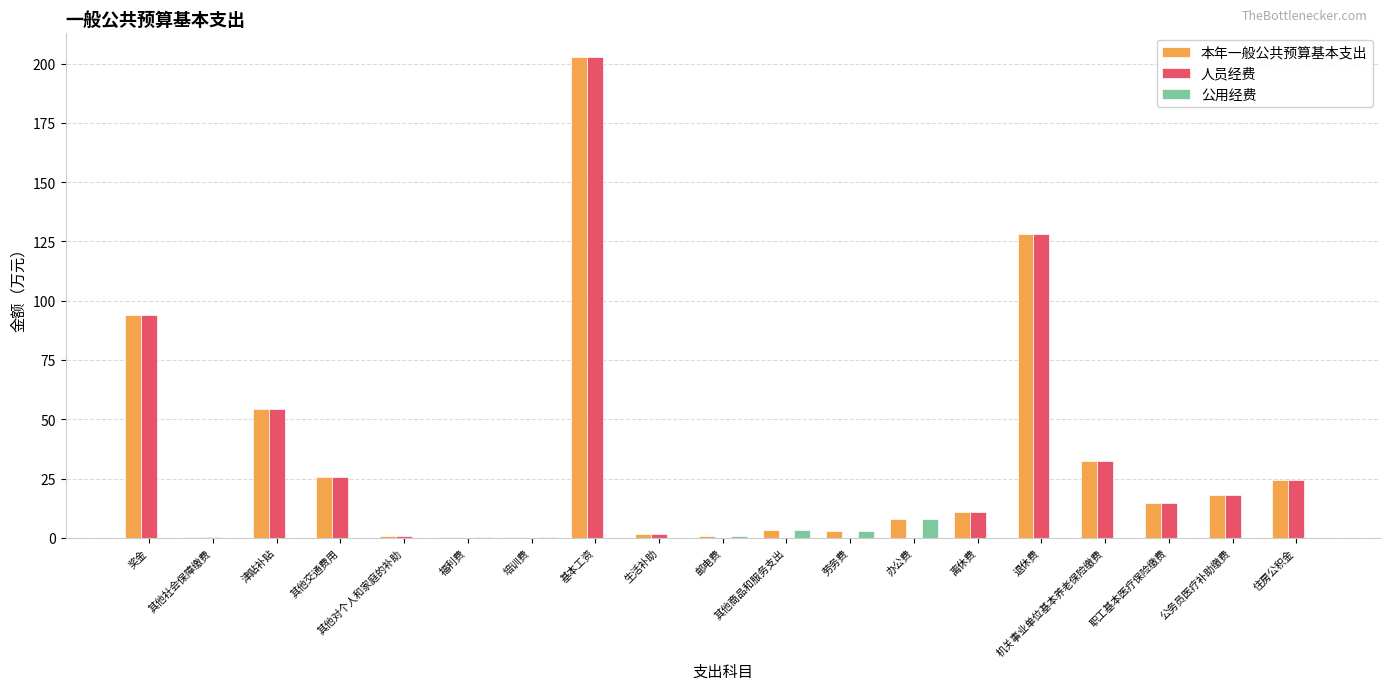

What is the sum of all 公用经费 values?

15.6